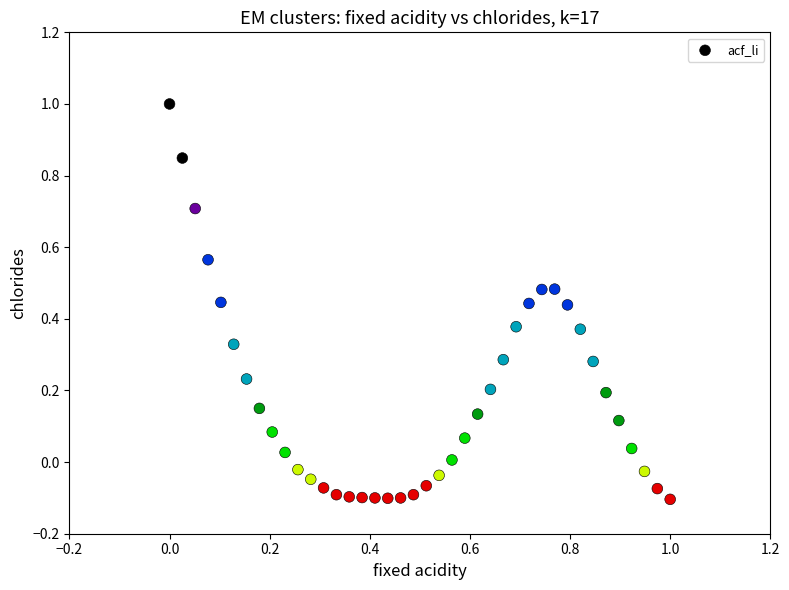

What is the range of X values (max minus min)?

1.0